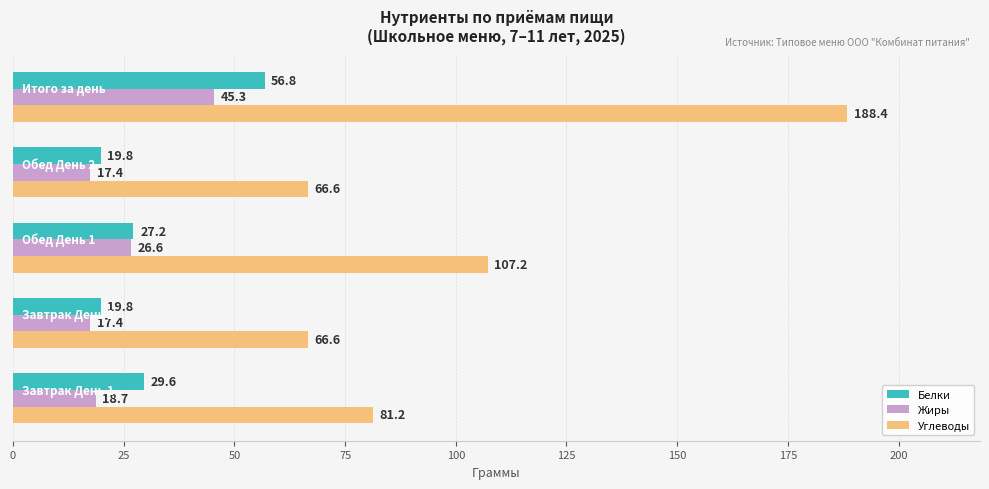

Which series has the largest total across all categories?

Углеводы